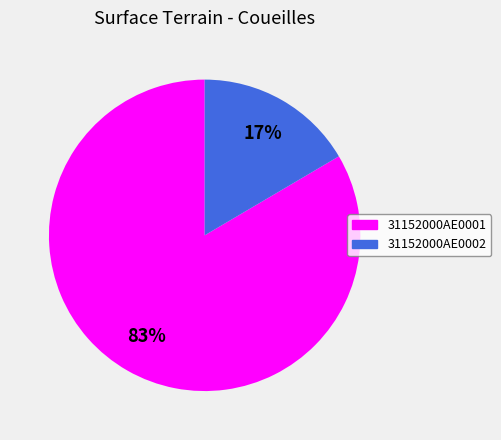

Combined, do 31152000AE0001 and 31152000AE0002 account for over 50%?

Yes